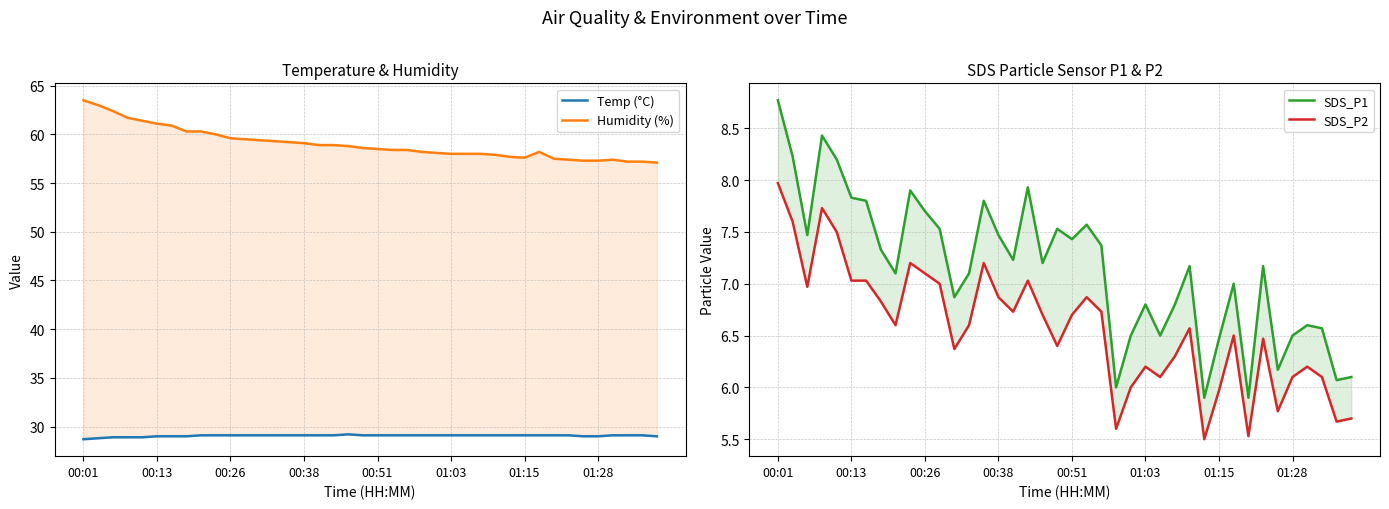

Does the chart display data point markers on the line(s)?

No